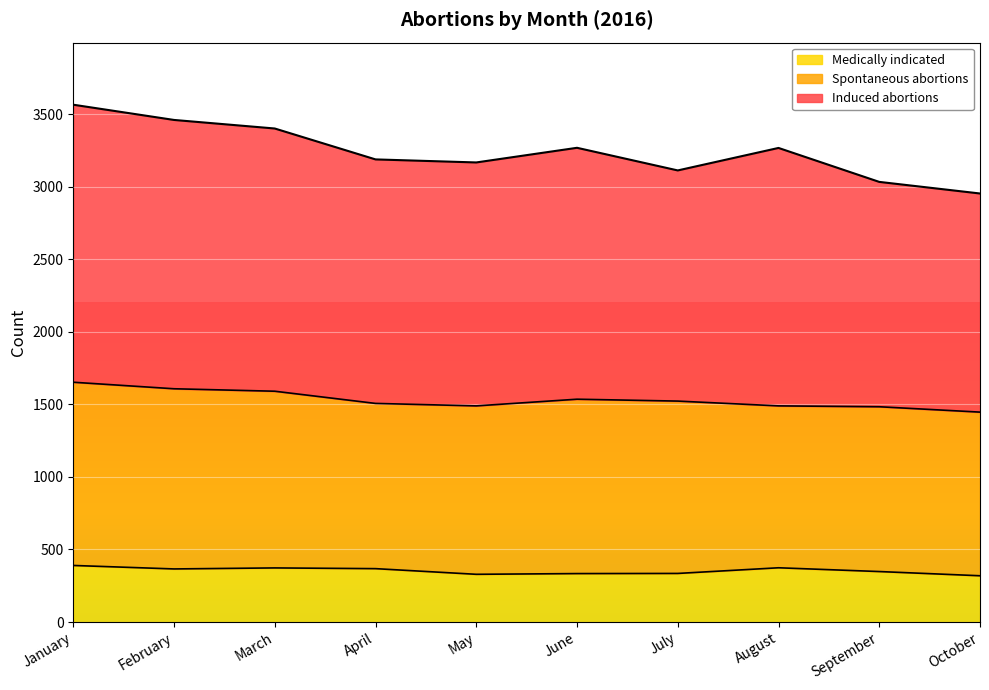

What is the smallest value displayed?

319